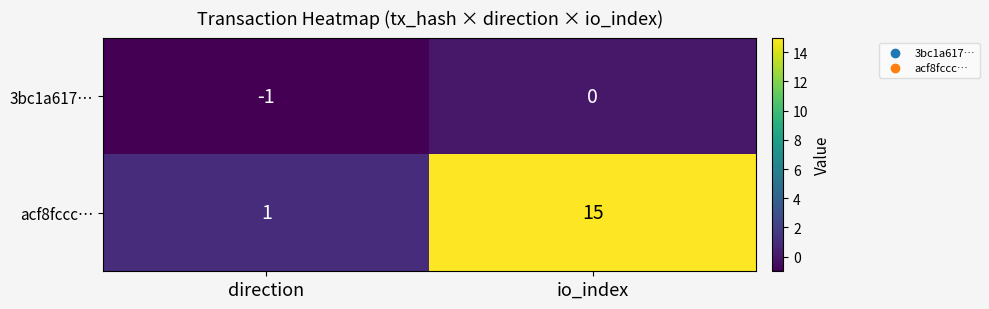

At direction, list the series in order from smallest to largest.

3bc1a617…, acf8fccc…